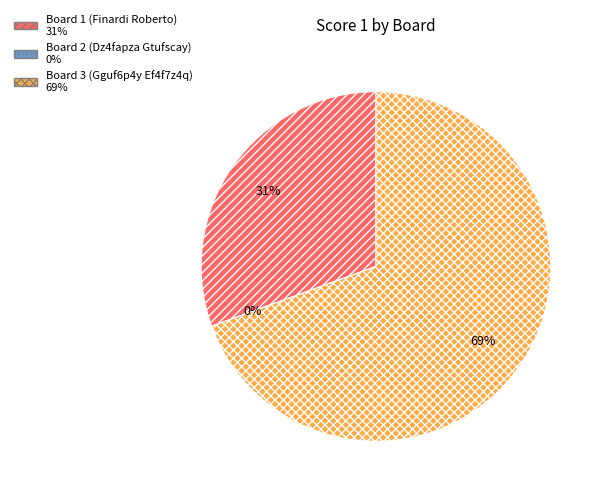

Is it true that Board 2 (Dz4fapza Gtufscay) is 0% of the pie?

True